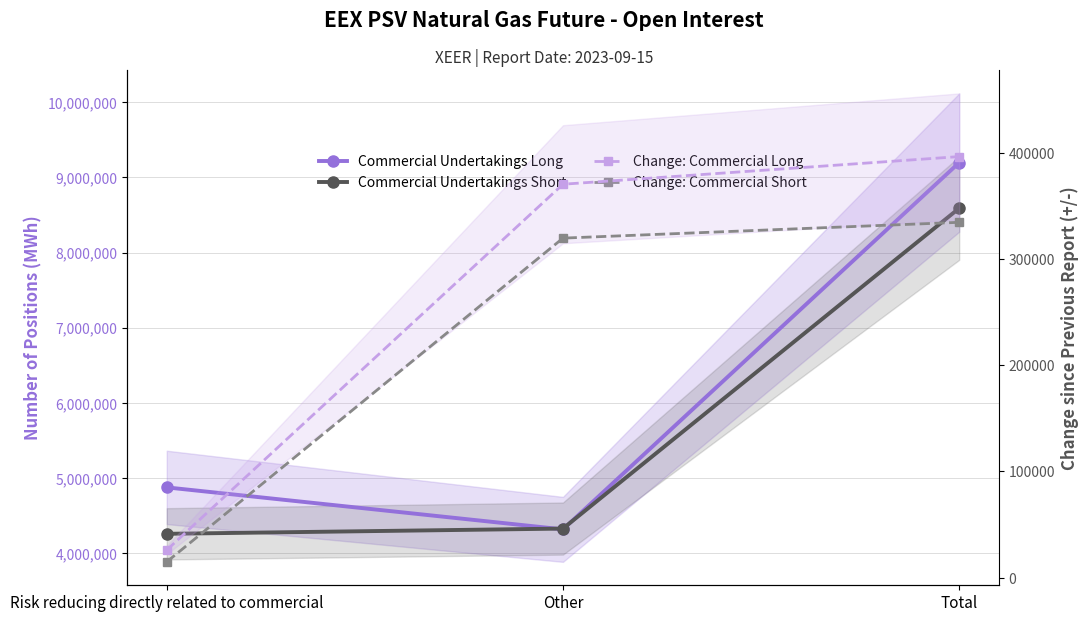

Which category has the highest value in the Commercial Undertakings Short series?

Total